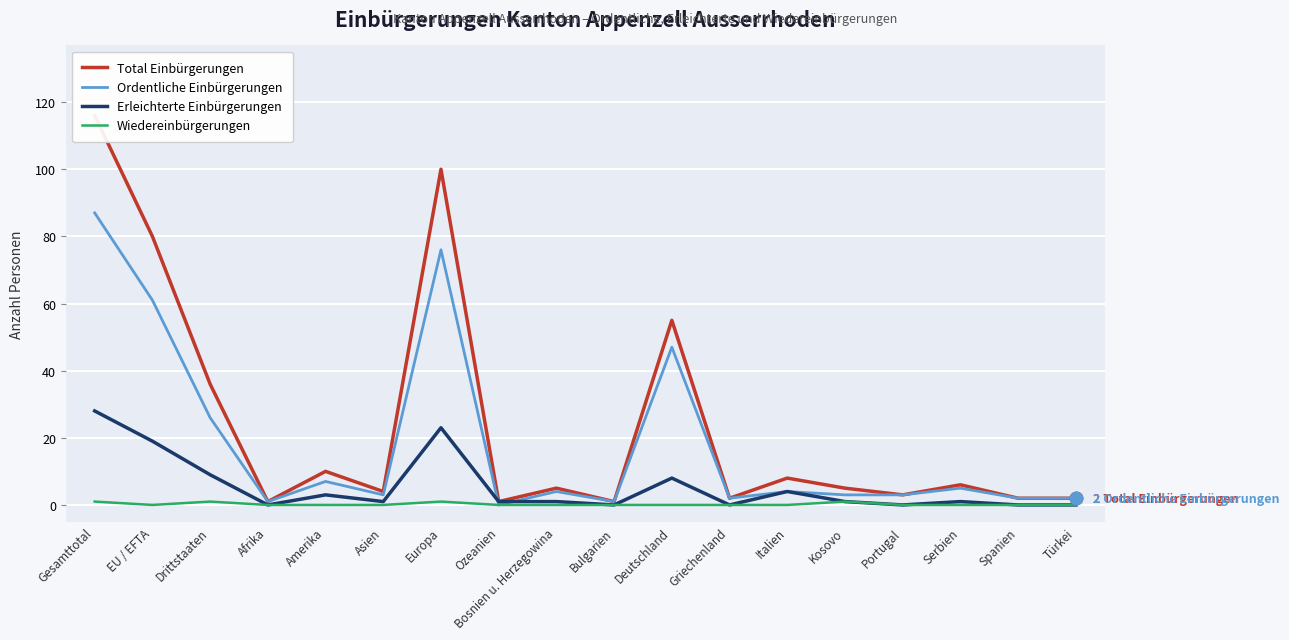

True or false: Erleichterte Einbürgerungen and Total Einbürgerungen intersect in this chart.

False